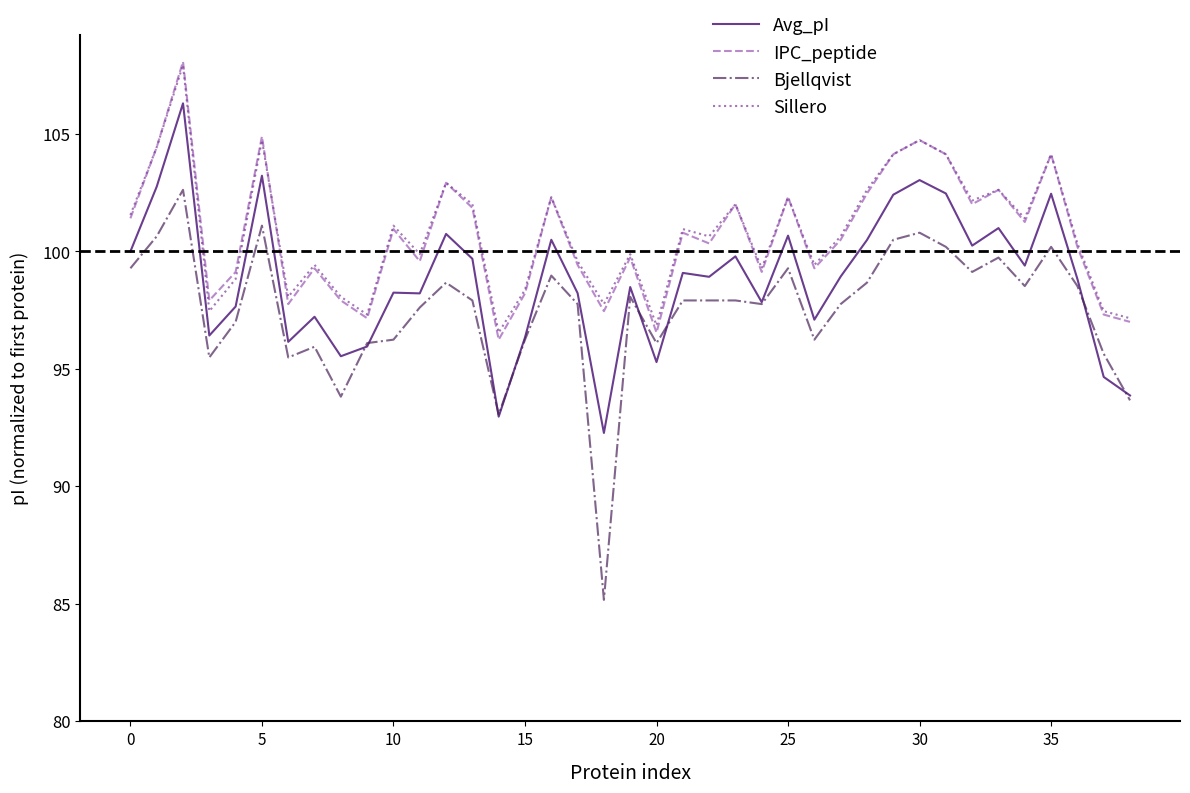

What is the minimum value shown in the chart?

85.2